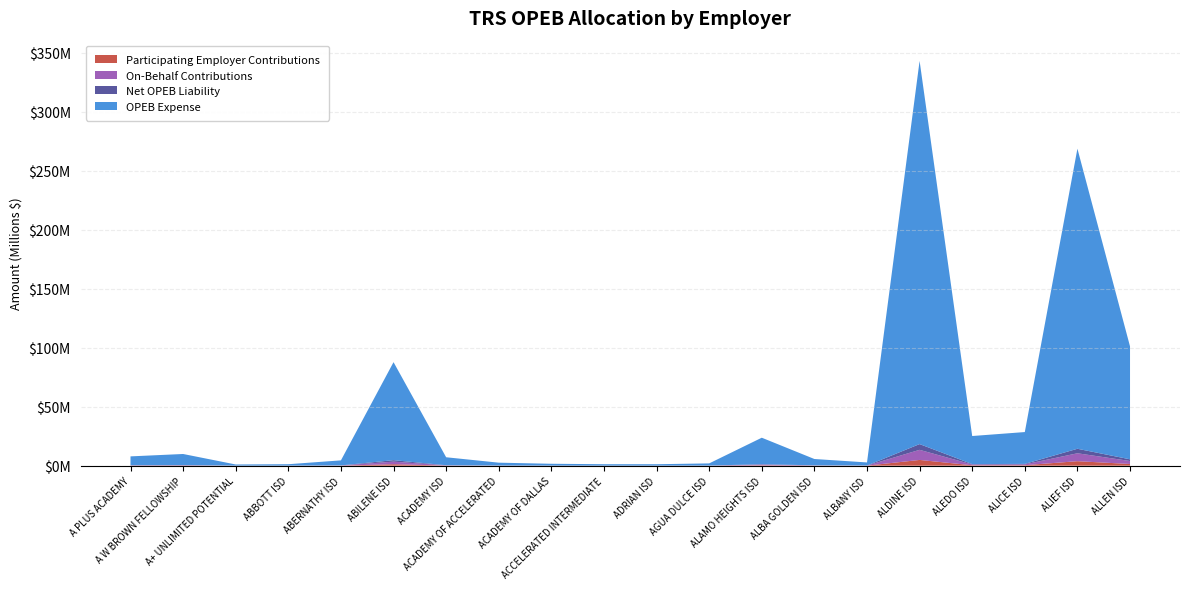

Reading left to right, extract all data points from this chart.

On-Behalf Contributions: 196770	247361	25623	31265	112429	2189003	178250	63770	40490	31111	30931	48464	591596	141349	68710	8559250	627383	711135	6702999	2522498
OPEB Expense: 7466121	9385413	972178	1186270	4265807	83055521	6763189	2419554	1536271	1180426	1173608	1838815	22446421	5363093	2606995	324756591	23804283	26982012	254326368	95709064
Participating Employer Contributions: 112041	140843	14589	17802	64015	1246381	101492	36309	23054	17714	17612	27594	336844	80482	39122	4873492	357221	404908	3816574	1436267
Net OPEB Liability: 112041	140843	14589	17802	64015	1246381	101492	36309	23054	17714	17612	27594	336844	80482	39122	4873492	357221	404908	3816574	1436267